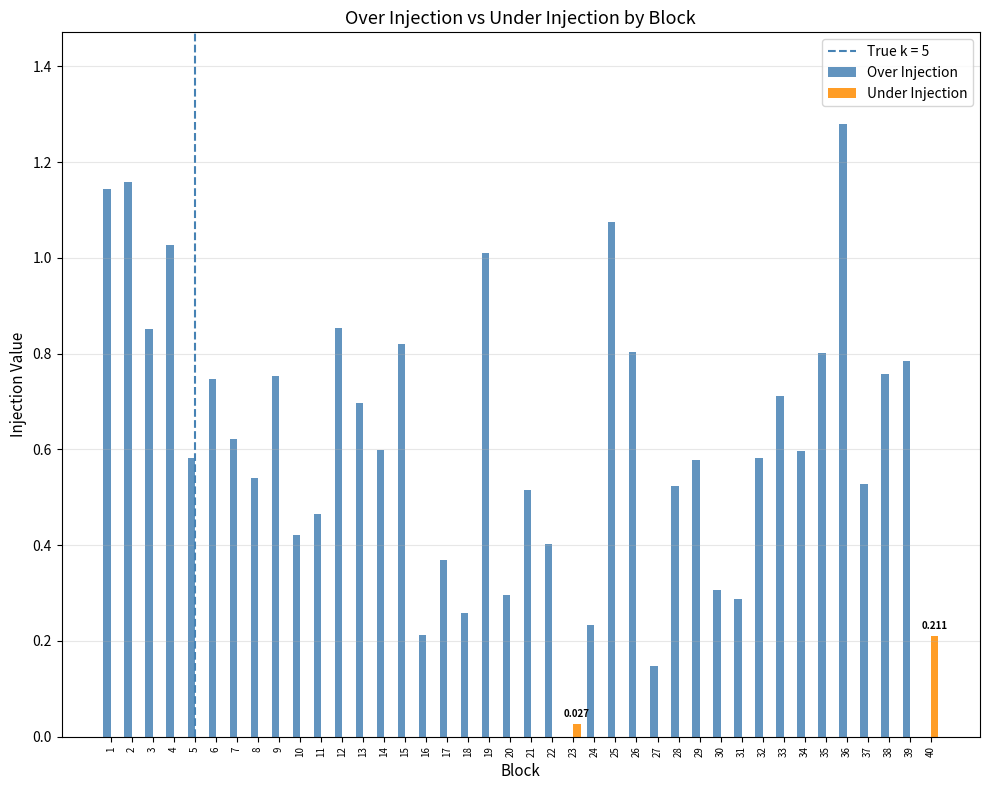

How many groups of bars are there?

40